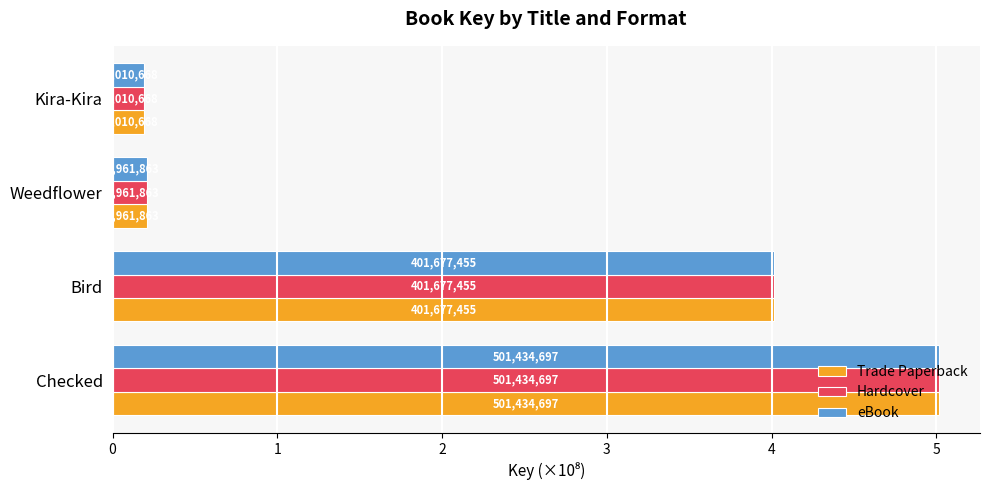

Reading right to left, list all the values displayed in this chart.

Trade Paperback: 0.2	0.2	4.0	5.0
Hardcover: 0.2	0.2	4.0	5.0
eBook: 0.2	0.2	4.0	5.0